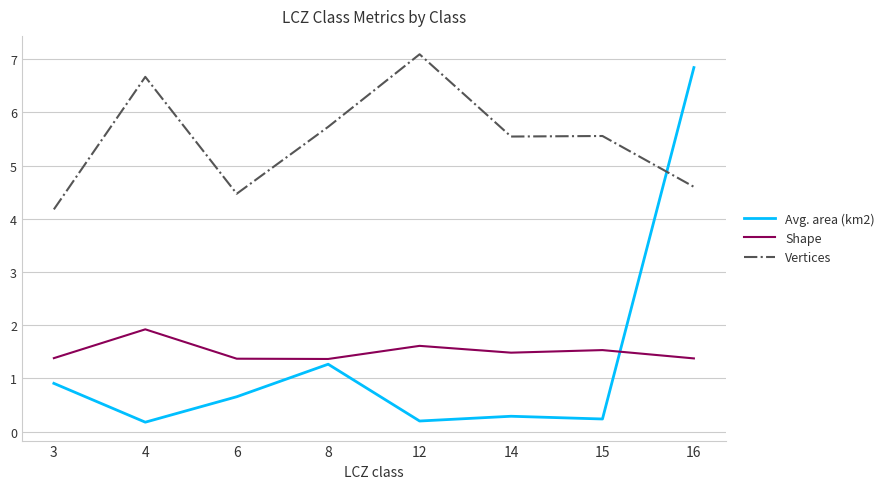

What is the greatest value displayed?

7.1